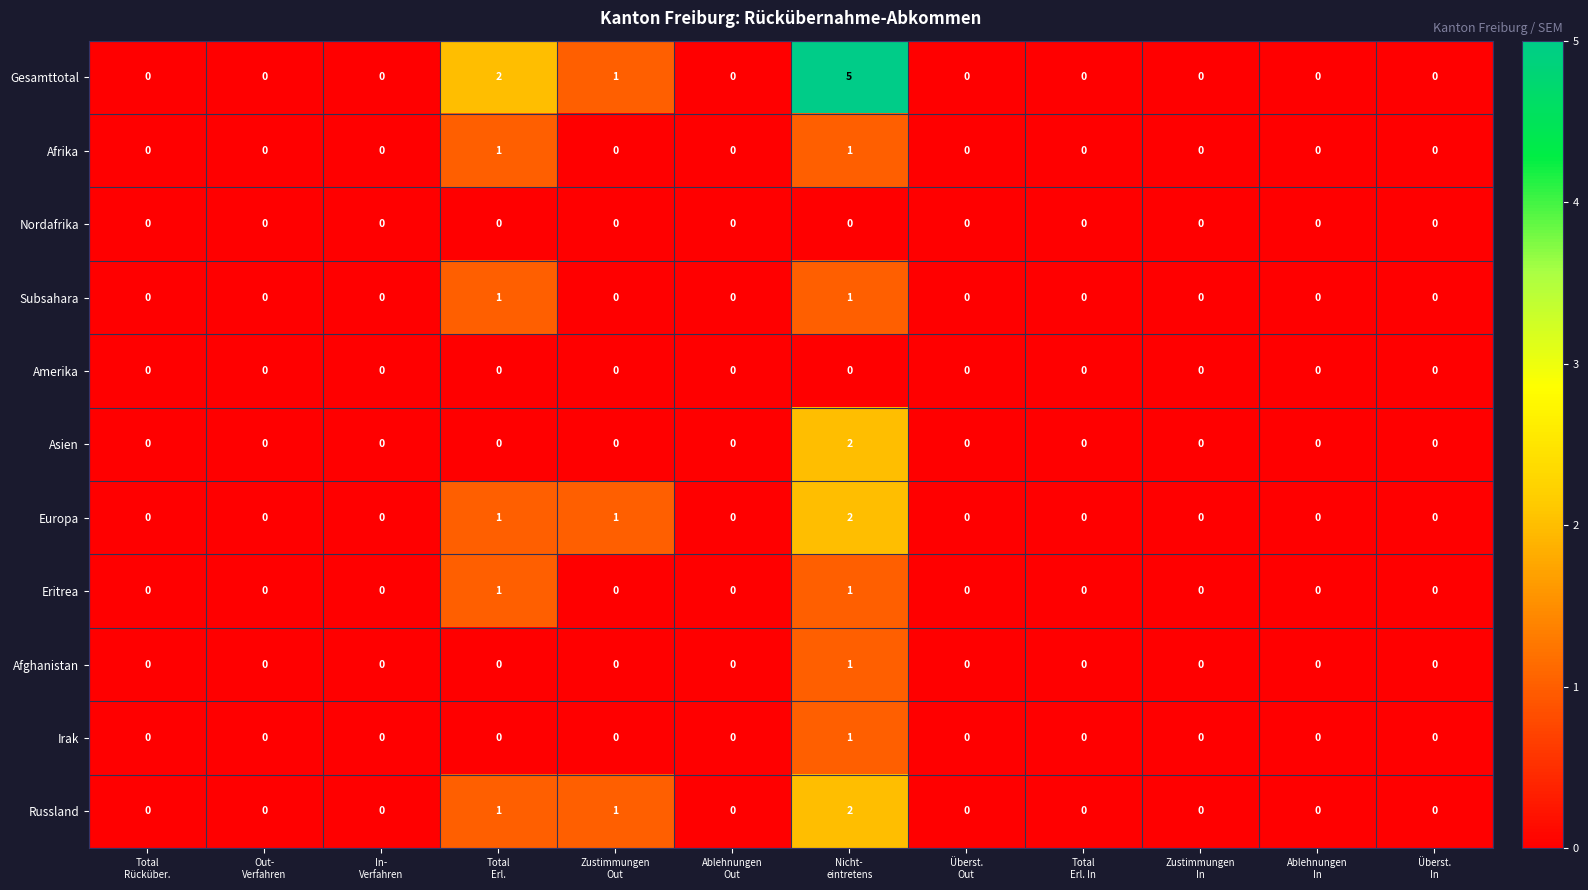

What is the spread (max minus min) of values at Nicht-
eintretens?

5